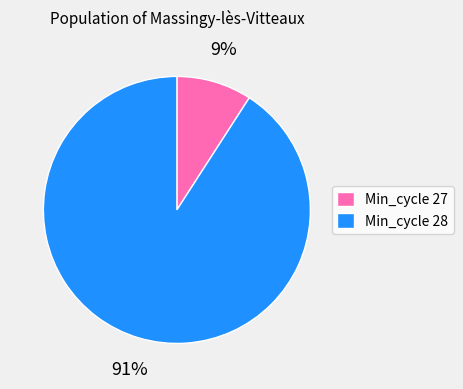

How many slices are in this pie chart?

2